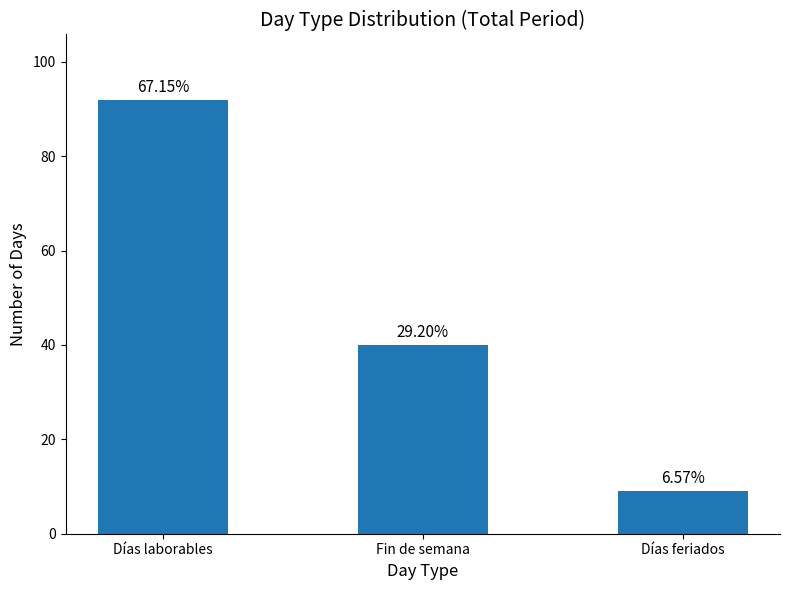

Which category has the lowest value across all series?

Días feriados